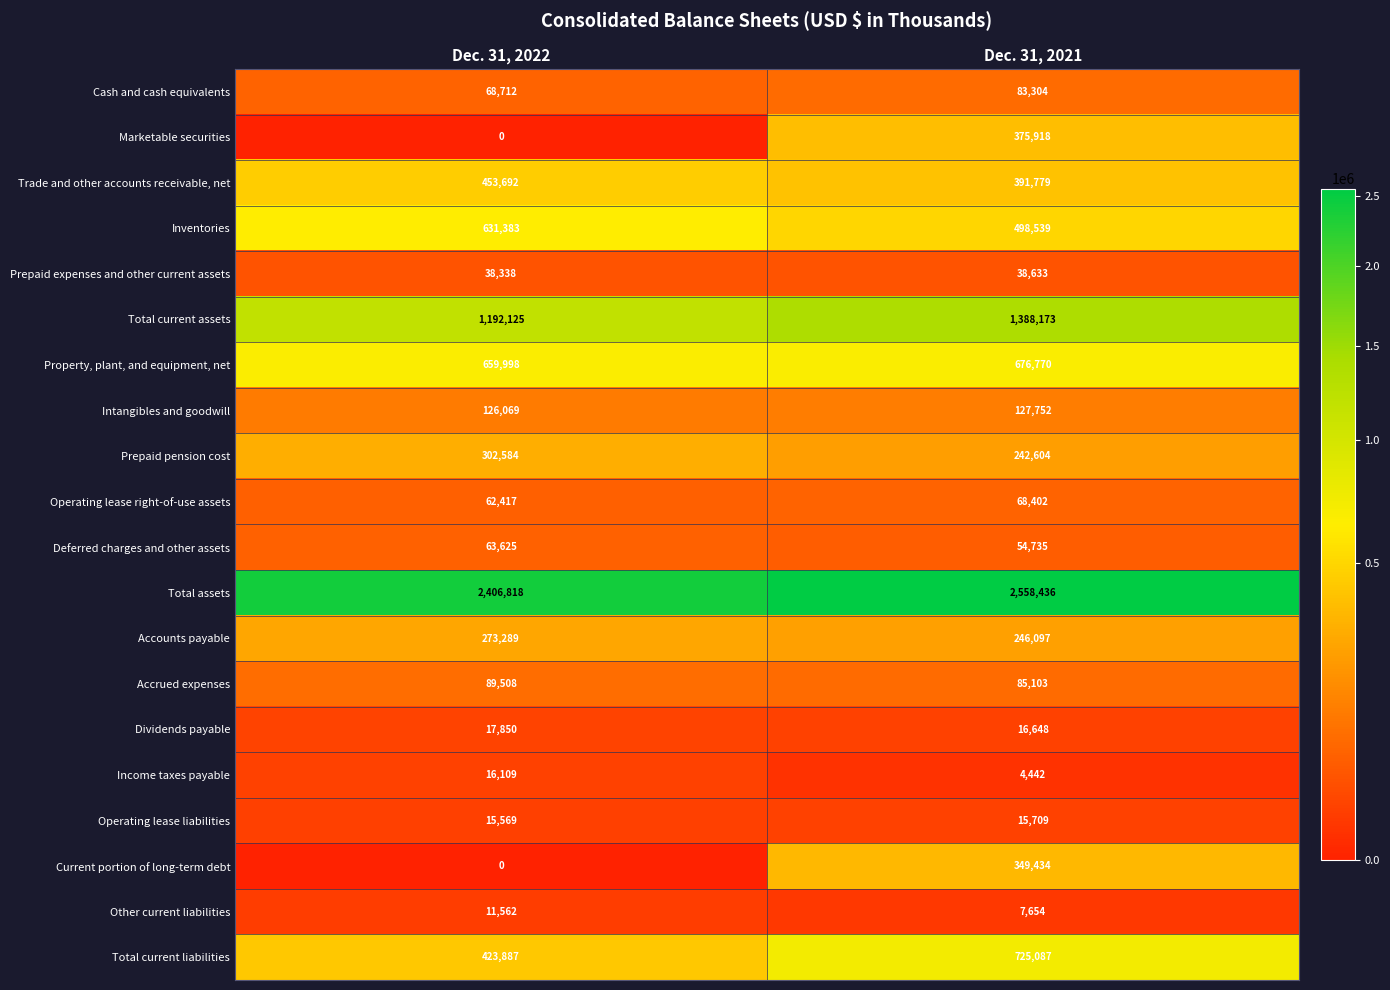

What is the difference between the maximum and minimum values in the Trade and other accounts receivable, net series?

61913